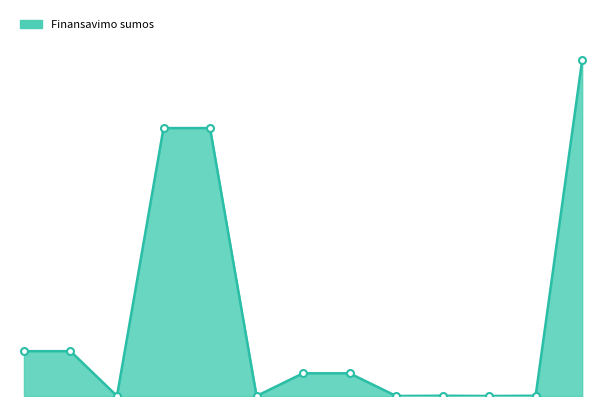

Rank the categories by value from highest to lowest.

5., 2., 2.1., 1., 1.1., 3., 3.1., 4., 4.2., 1.2., 2.2., 3.2., 4.1.